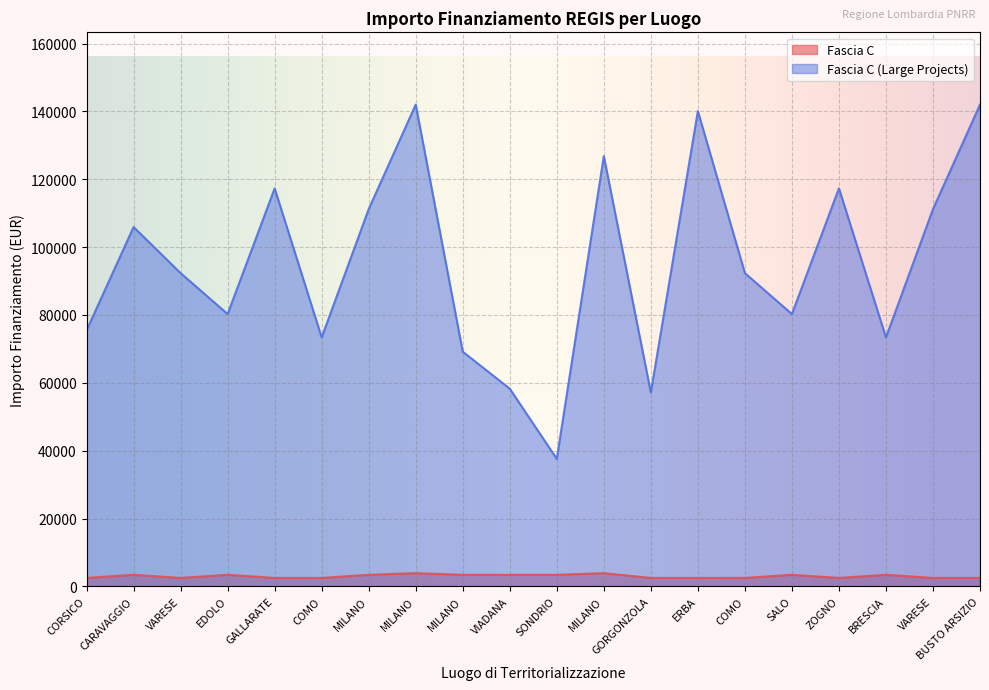

What is the label of the 12th point from the left?

MILANO